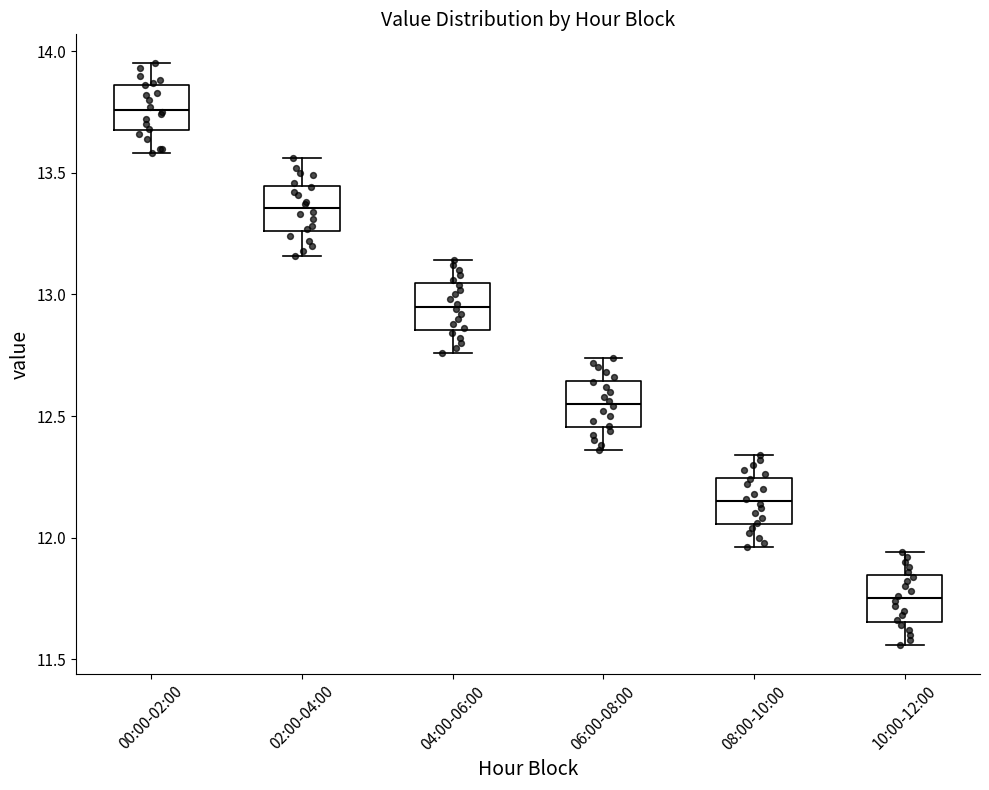

Reading left to right, transcribe this box plot: for each box, give where its median line is, the range the box spans, and where its two whiskers end, as read against the y-axis. The values are not printed on the chart, so give them approximately, as read against the axis.

00:00-02:00: median 13.75, box 13.70 to 13.85, whiskers 13.60 to 13.95
02:00-04:00: median 13.35, box 13.25 to 13.45, whiskers 13.15 to 13.55
04:00-06:00: median 12.95, box 12.85 to 13.05, whiskers 12.75 to 13.15
06:00-08:00: median 12.55, box 12.45 to 12.65, whiskers 12.35 to 12.75
08:00-10:00: median 12.15, box 12.05 to 12.25, whiskers 11.95 to 12.35
10:00-12:00: median 11.75, box 11.65 to 11.85, whiskers 11.55 to 11.95